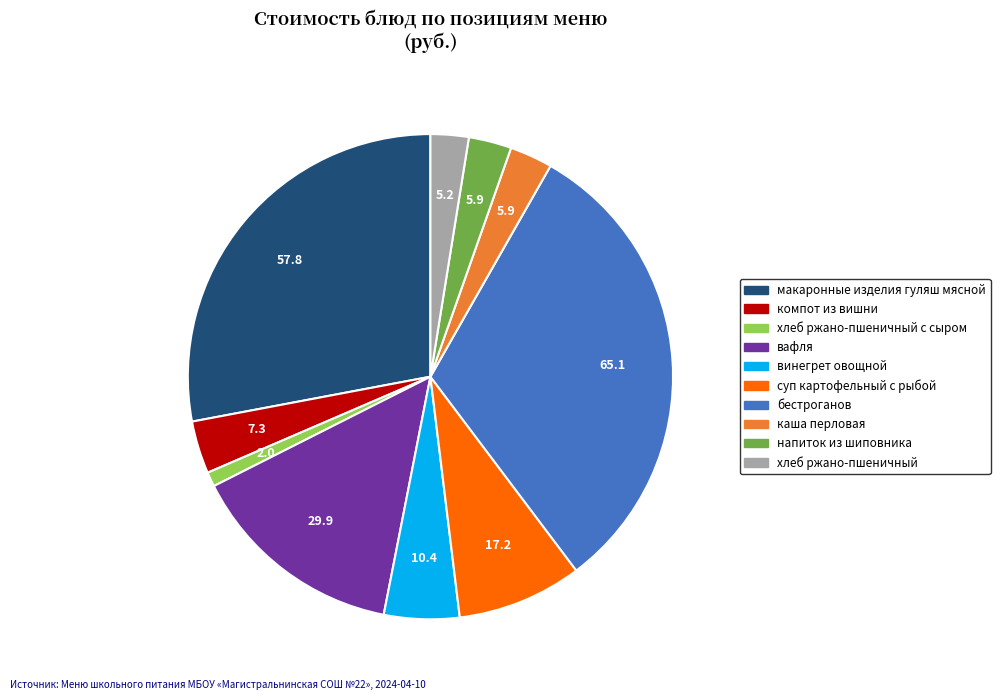

Does any single category account for the majority?

No